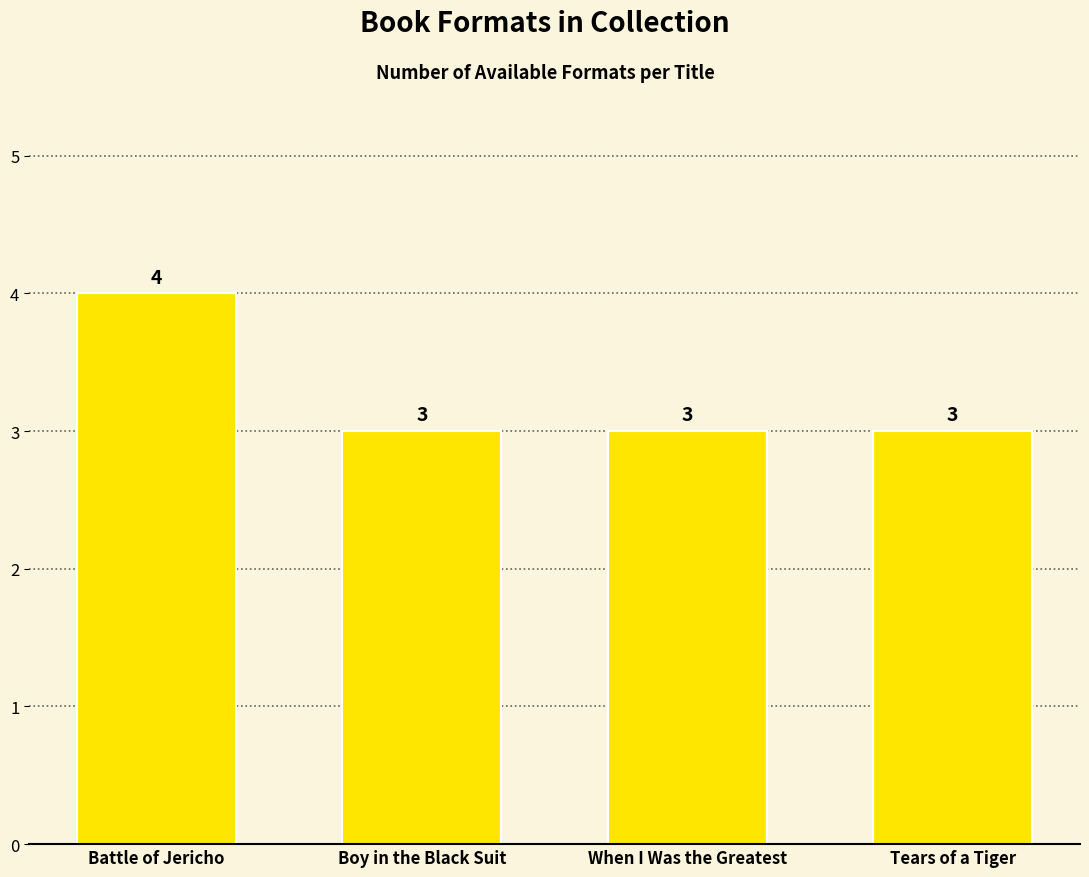

Are the bars grouped side by side (vs. stacked)?

No